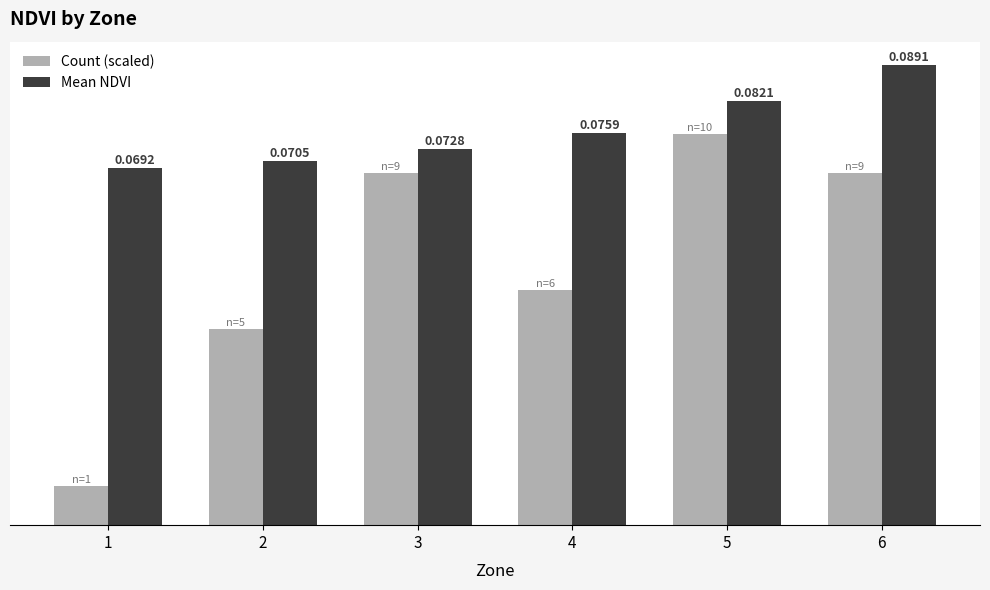

Is the value of Mean NDVI at 6 greater than the value of Count (scaled) at 5?

Yes